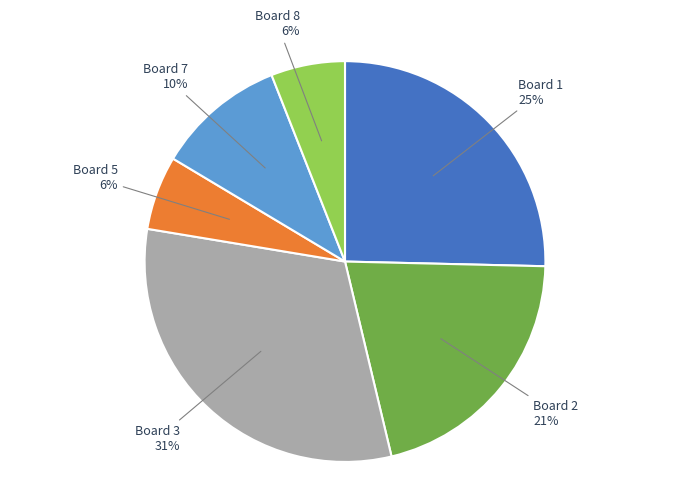

How many slices are in this pie chart?

6